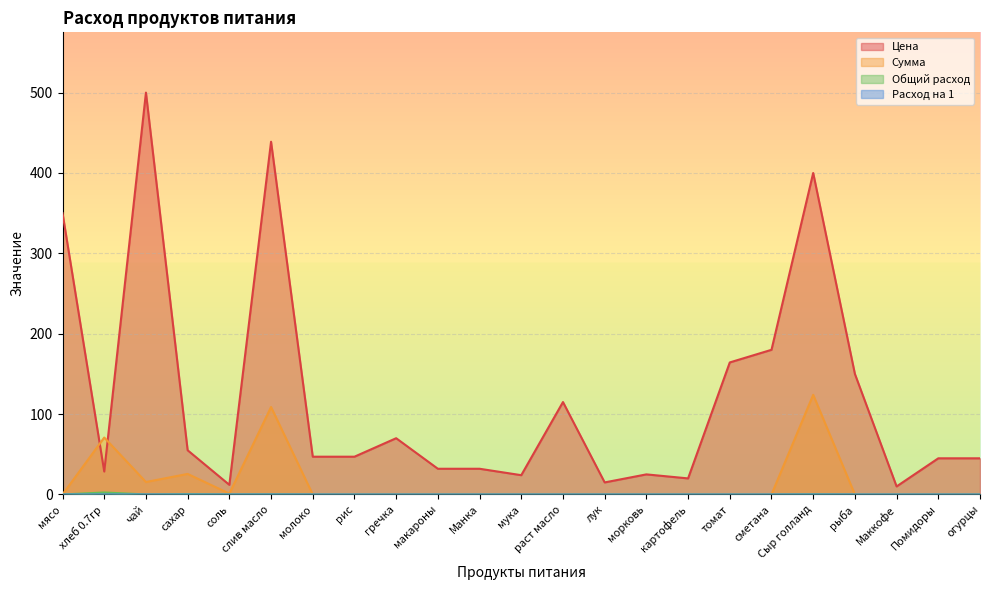

At which label does Расход на 1 reach its peak?

хлеб 0.7гр